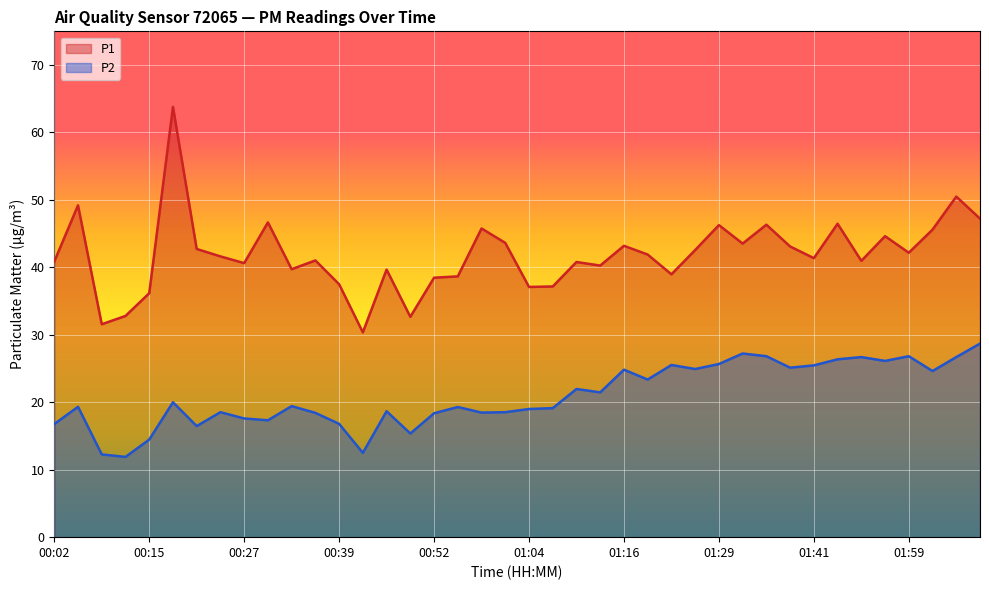

True or false: P2 has a value of 7.4 at 00:33.

False